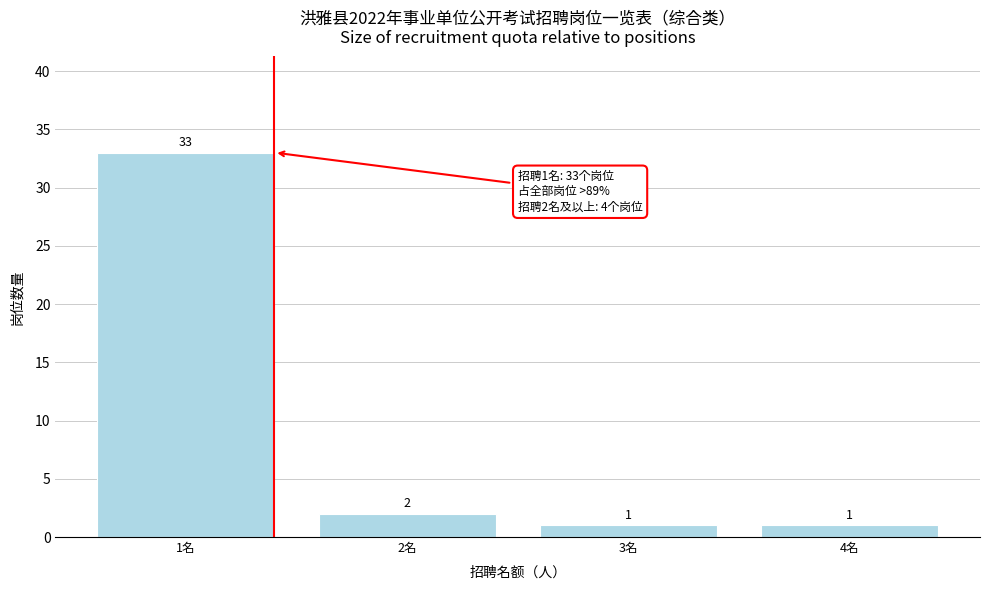

Reading right to left, transcribe all the data shown in this chart.

4名=1	3名=1	2名=2	1名=33